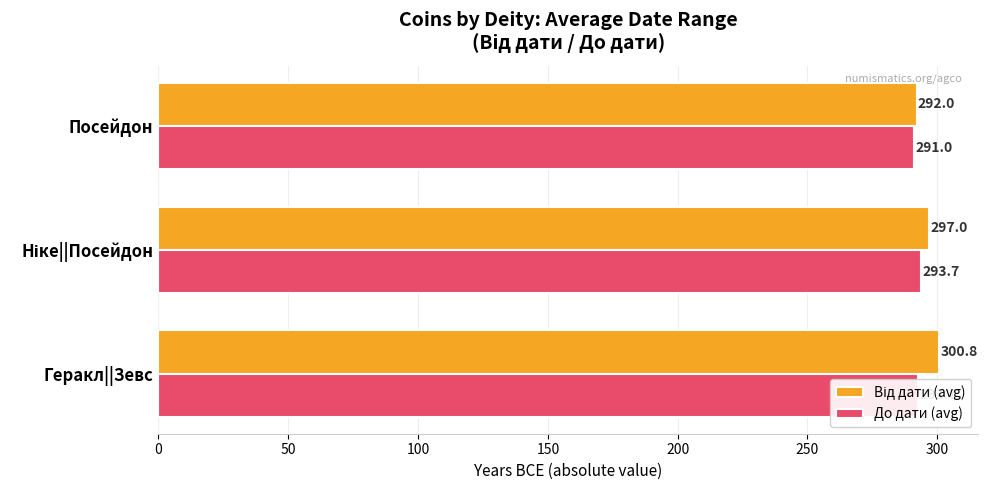

What is the spread (max minus min) of values at Геракл||Зевс?

8.1